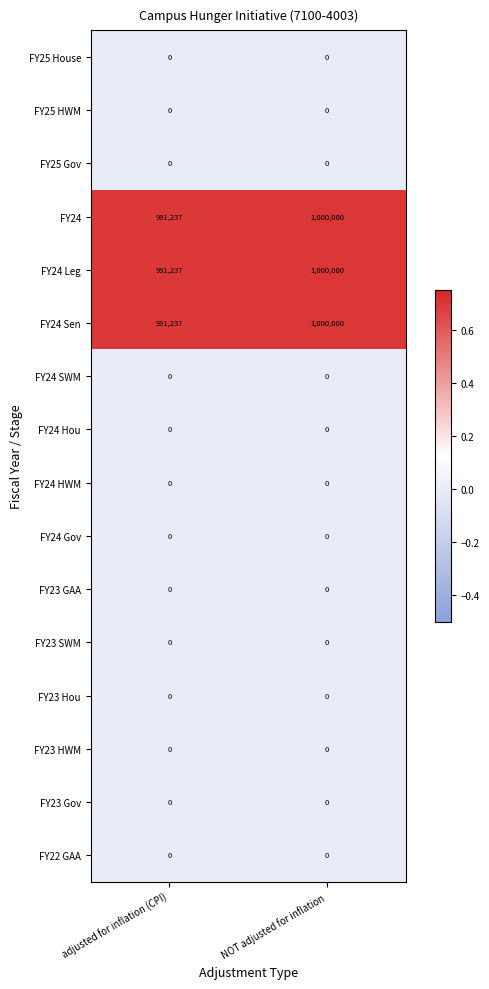

What is the greatest value displayed?

1000000